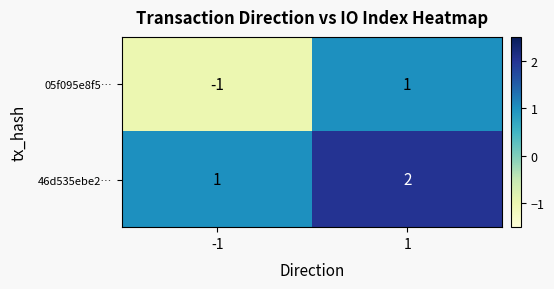

The 46d535ebe2… series shows 2 at 1. True or false?

True